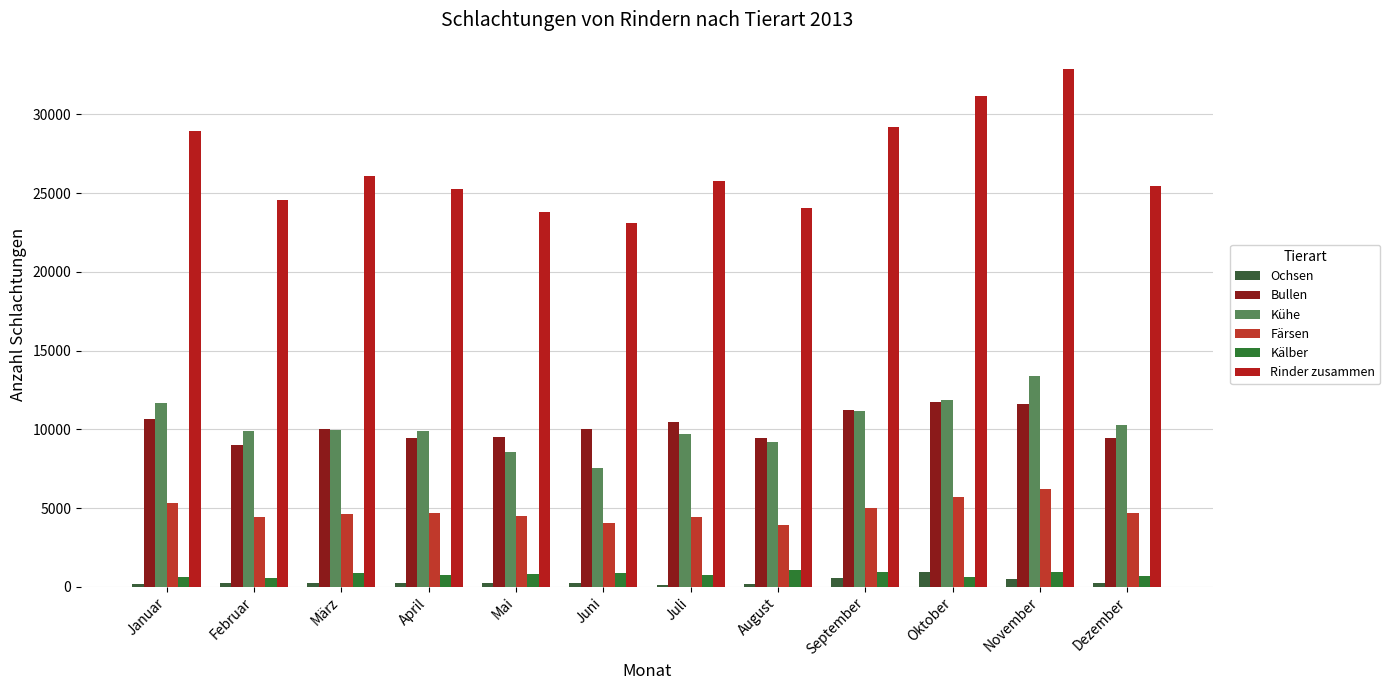

What position from the right is Dezember?

1